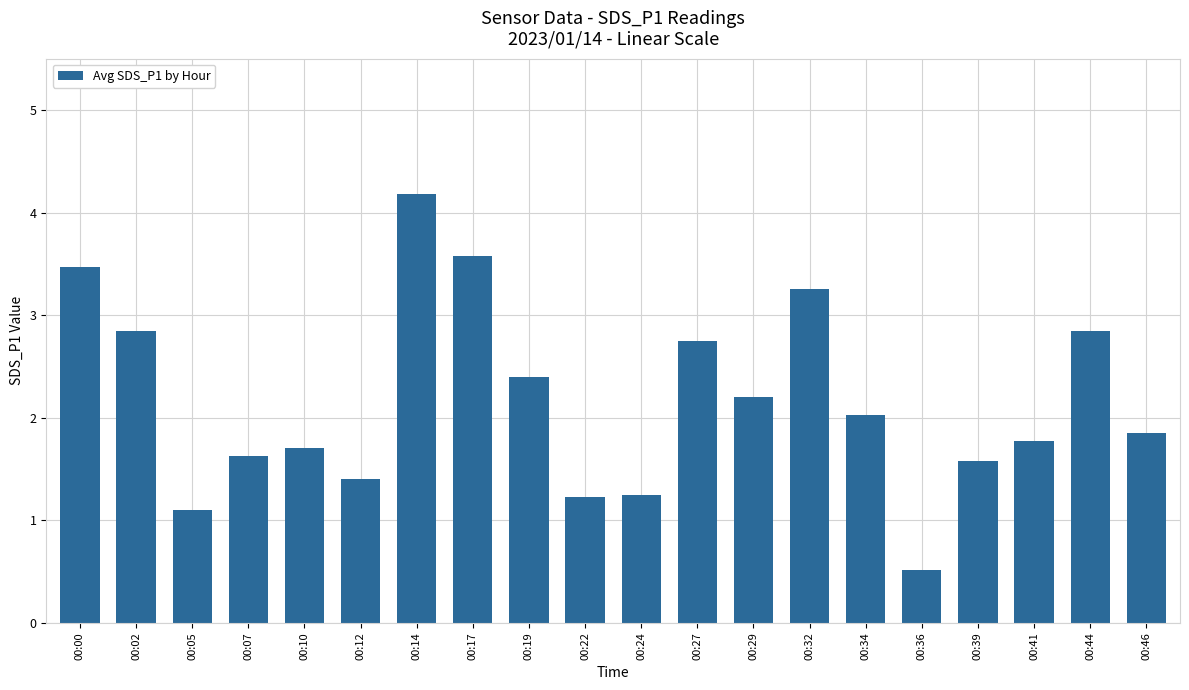

How many values exceed 2?

10